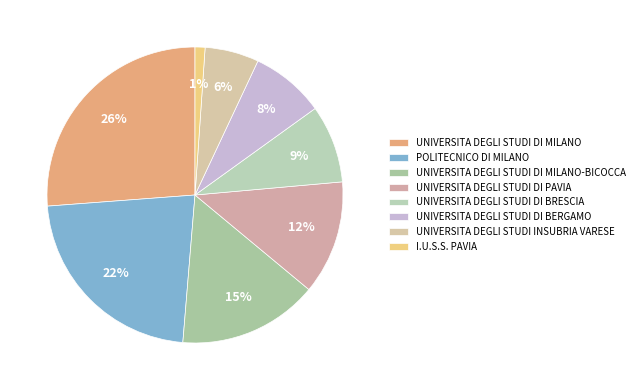

How many segments does this pie chart have?

8